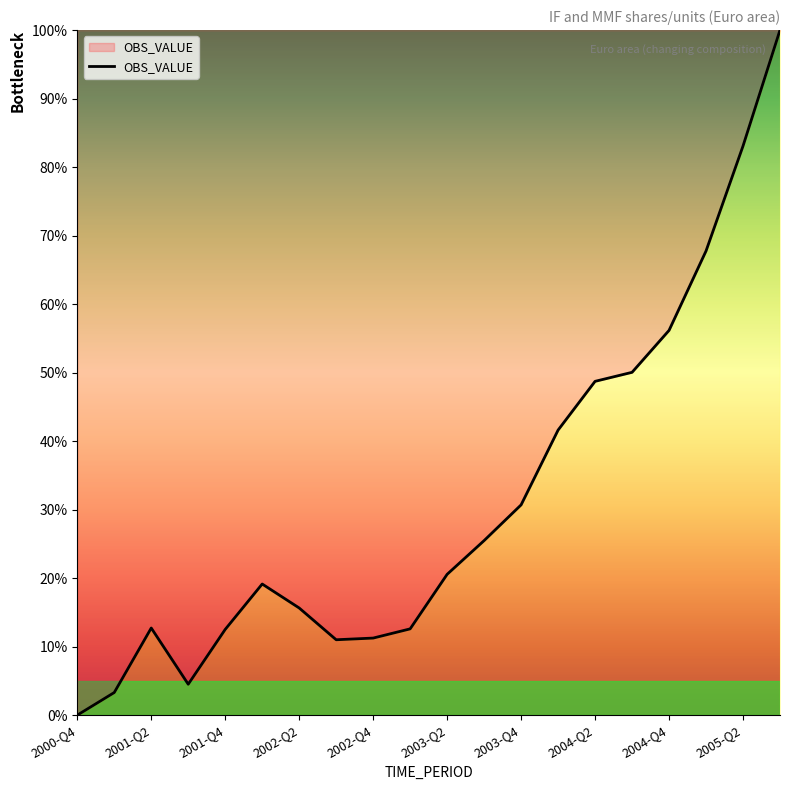

What is the difference between the maximum and minimum values?

100.0